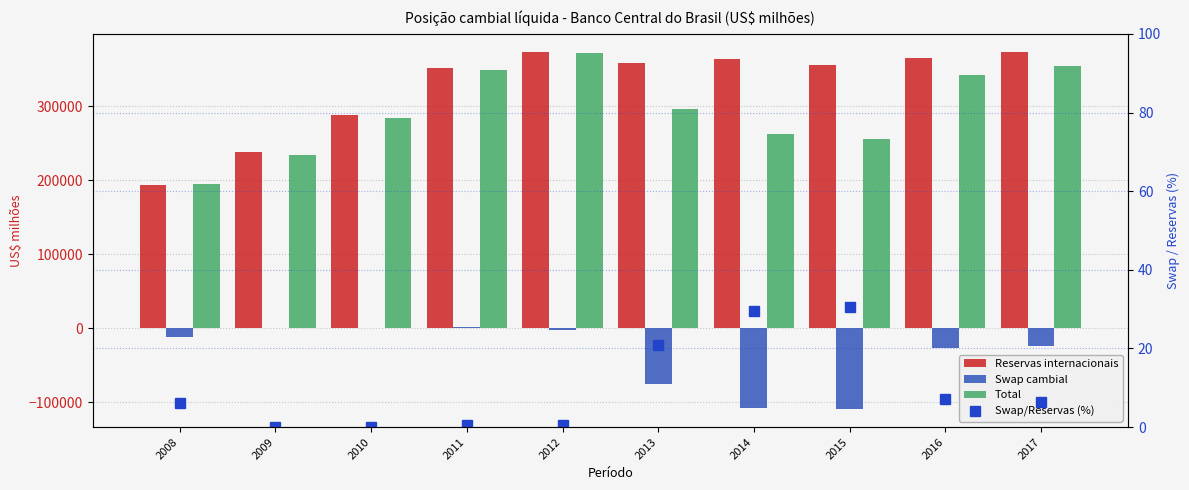

Which series has the largest total across all categories?

Reservas internacionais